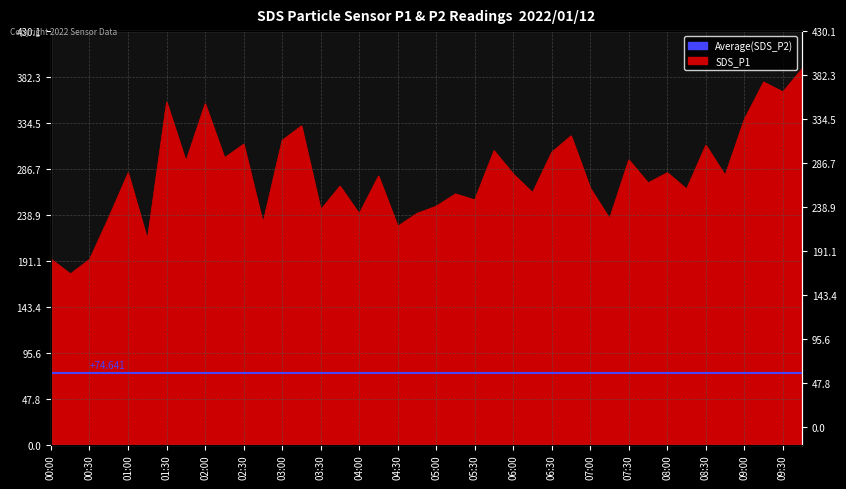

The chart shows a value of 156.6 at 33. True or false?

False